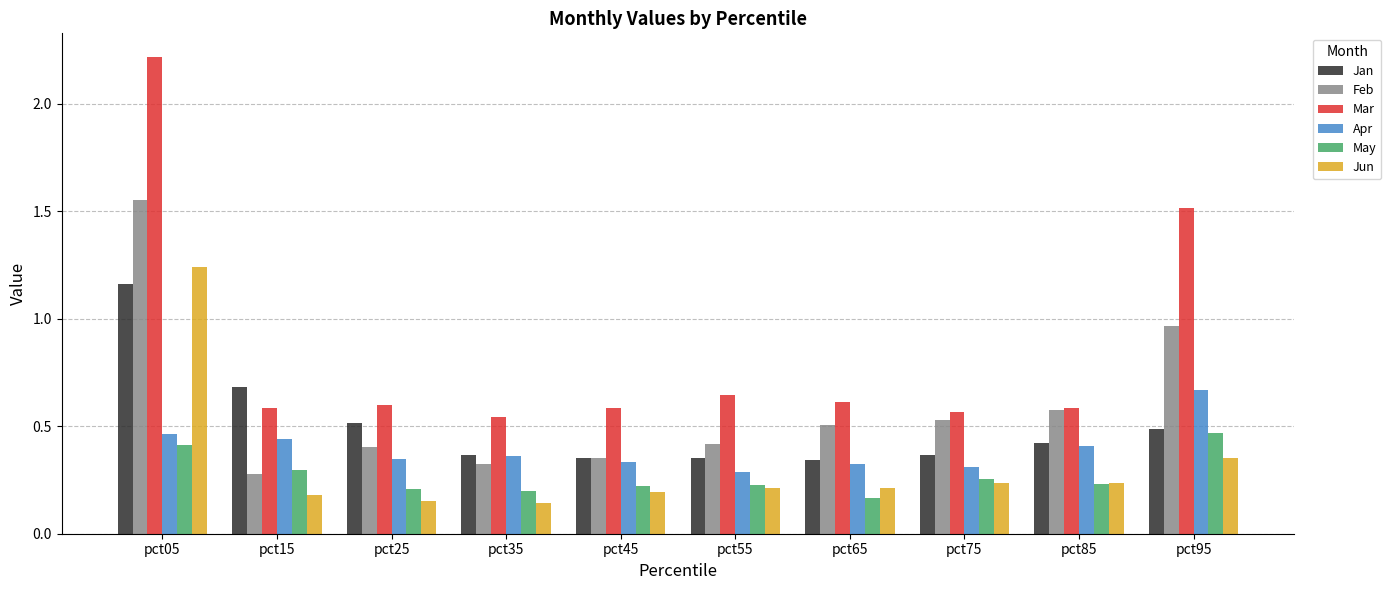

How many Jun values are between 0 and 1?

9